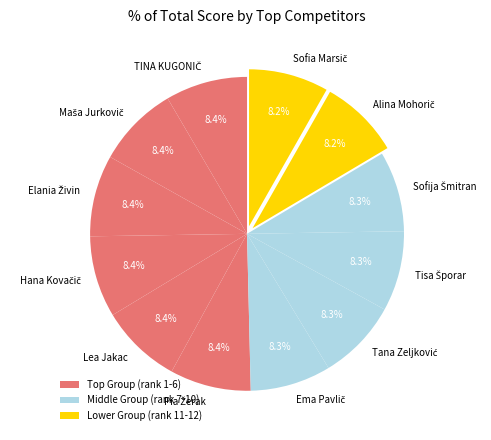

How many slices are in this pie chart?

12